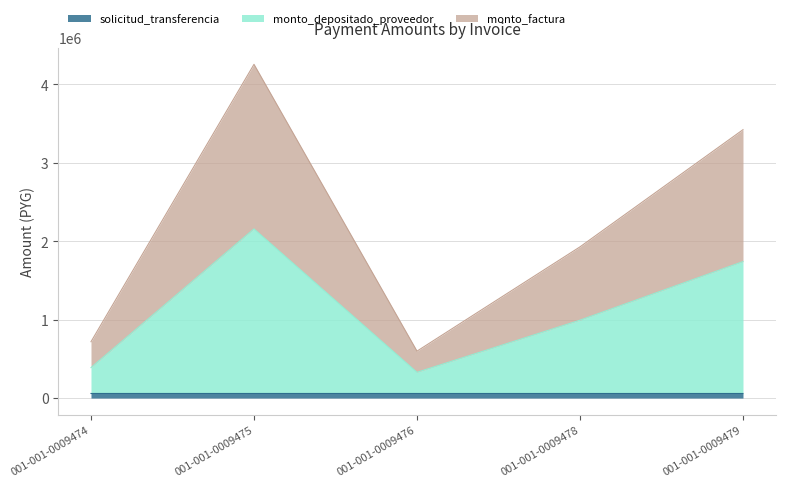

What is the sum of the monto_depositado_proveedor values at 001-001-0009479 and 001-001-0009475?

3897171